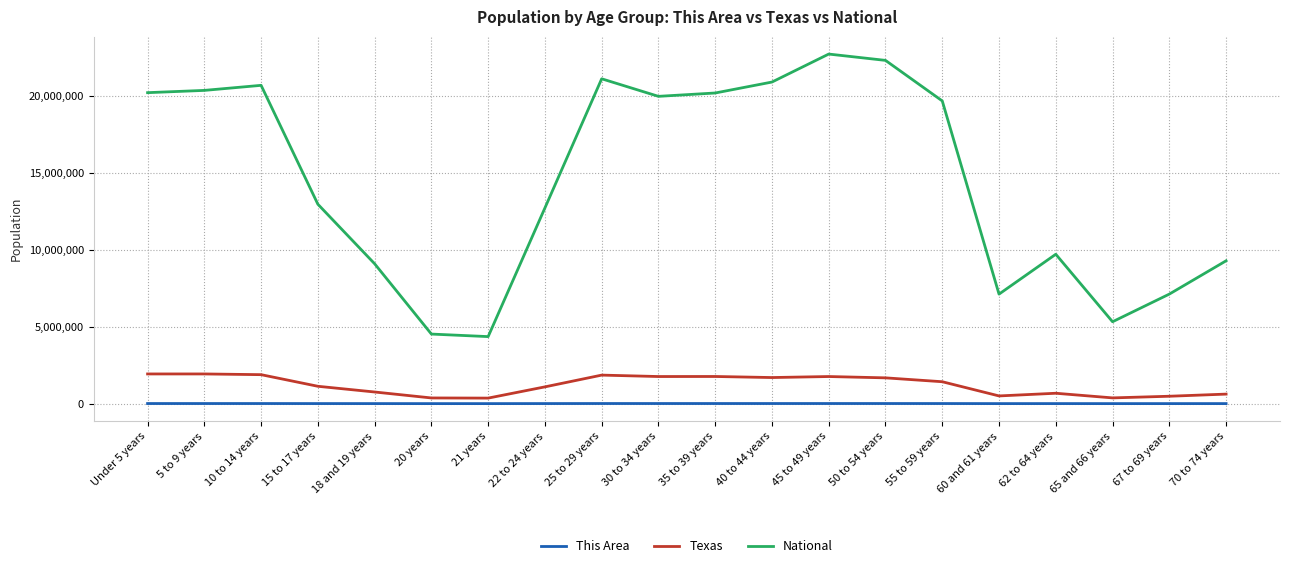

What is the sum of all National values?

290190983